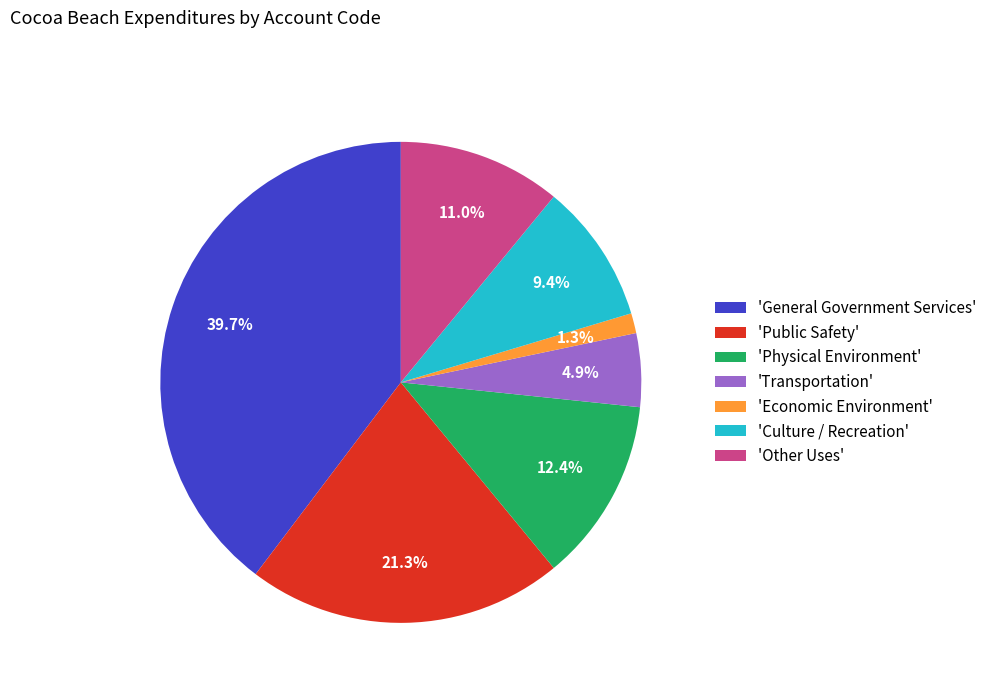

Which slice is the smallest?

'Economic Environment'